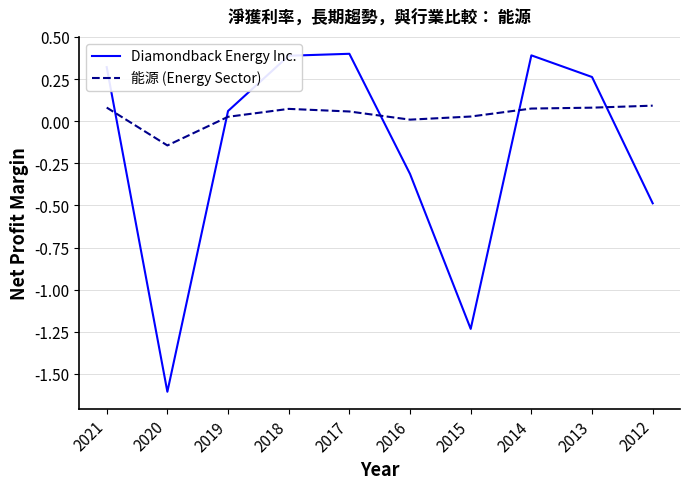

The Diamondback Energy Inc. series shows 0.6 at 2014. True or false?

False